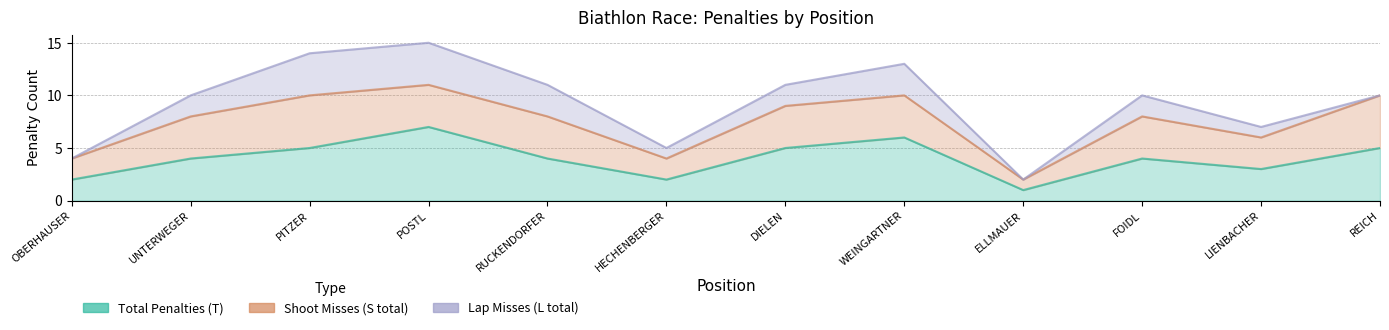

Reading right to left, list all the values displayed in this chart.

Total Penalties (T): 12=5	11=3	10=4	9=1	8=6	7=5	6=2	5=4	4=7	3=5	2=4	1=2
Shoot Misses (S total): 12=5	11=3	10=4	9=1	8=4	7=4	6=2	5=4	4=4	3=5	2=4	1=2
Lap Misses (L total): 12=0	11=1	10=2	9=0	8=3	7=2	6=1	5=3	4=4	3=4	2=2	1=0